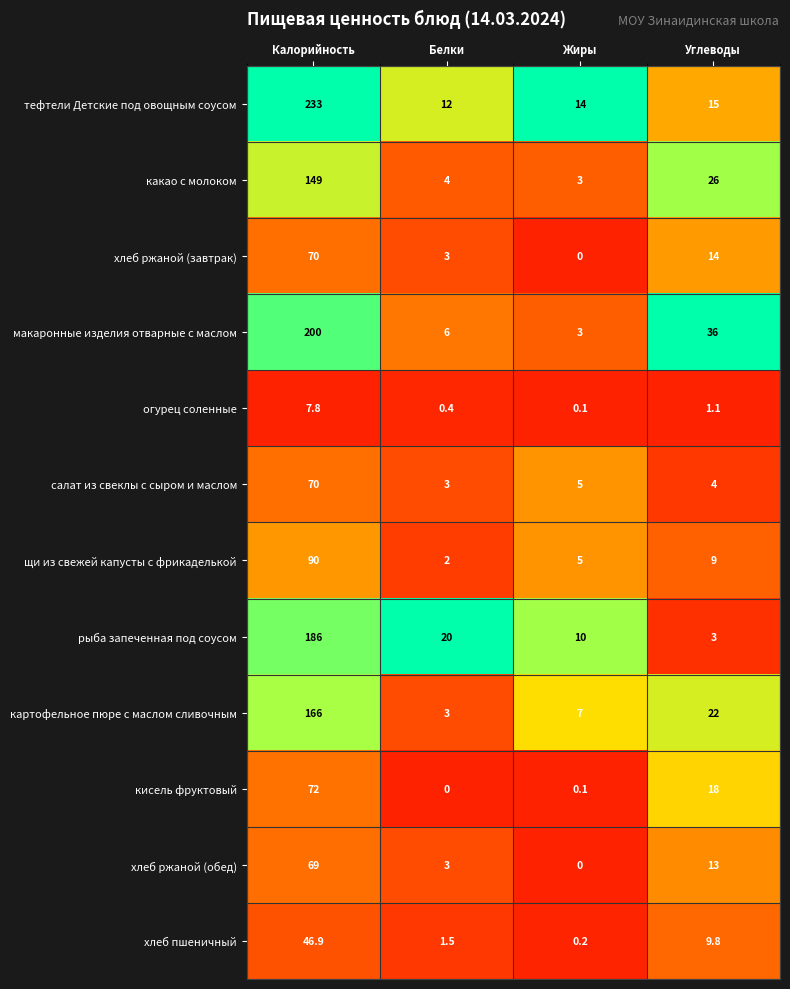

What is the difference between the салат из свеклы с сыром и маслом values at Калорийность and Углеводы?

66.0